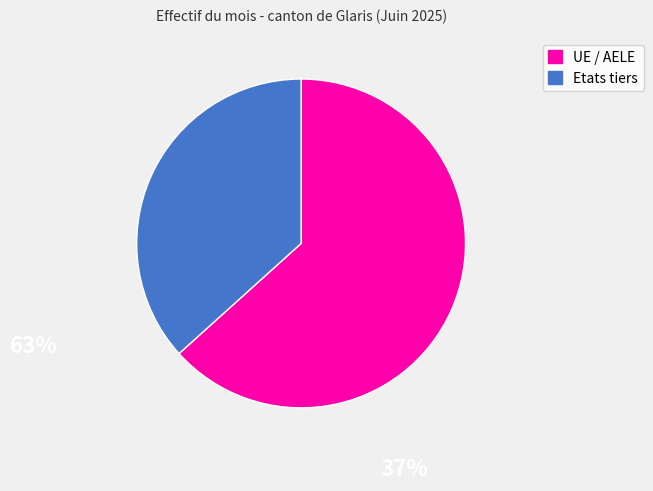

How many slices are in this pie chart?

2